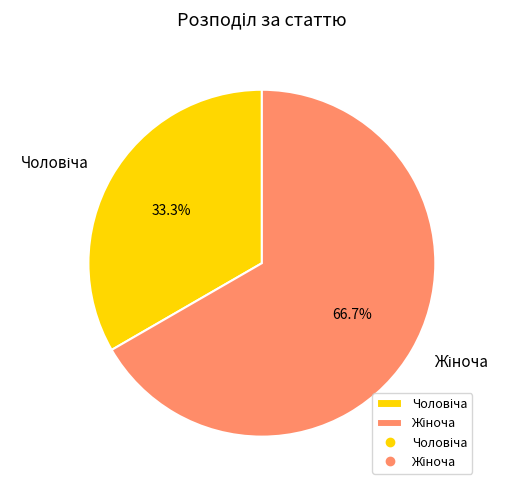

Is there a majority slice in this chart?

Yes